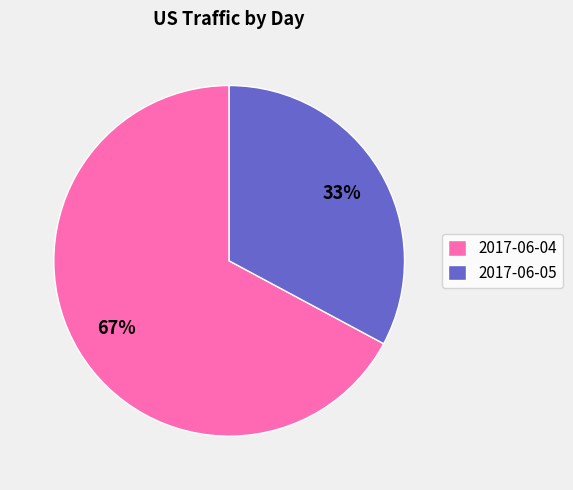

True or false: 2017-06-04 accounts for 61% of the total.

False